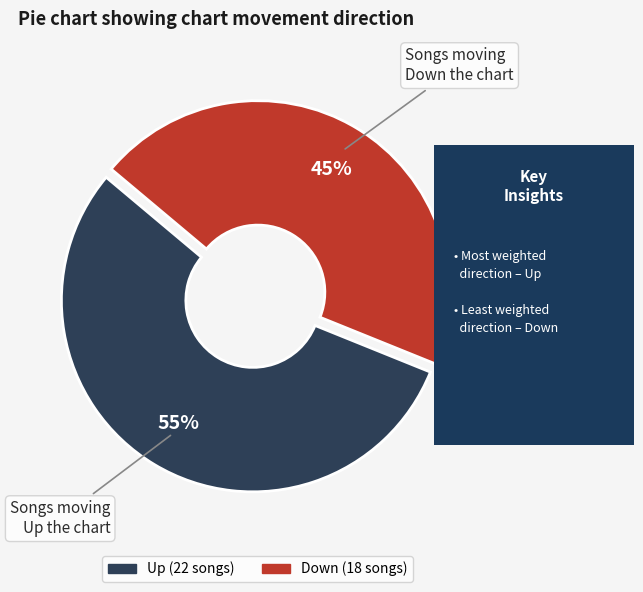

Is there a majority slice in this chart?

Yes